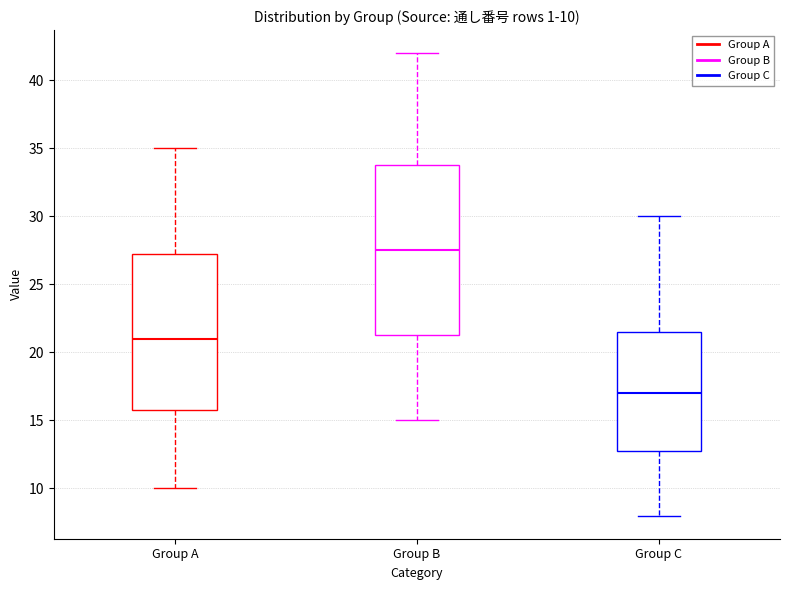

Which box has the lowest median line?

Group C